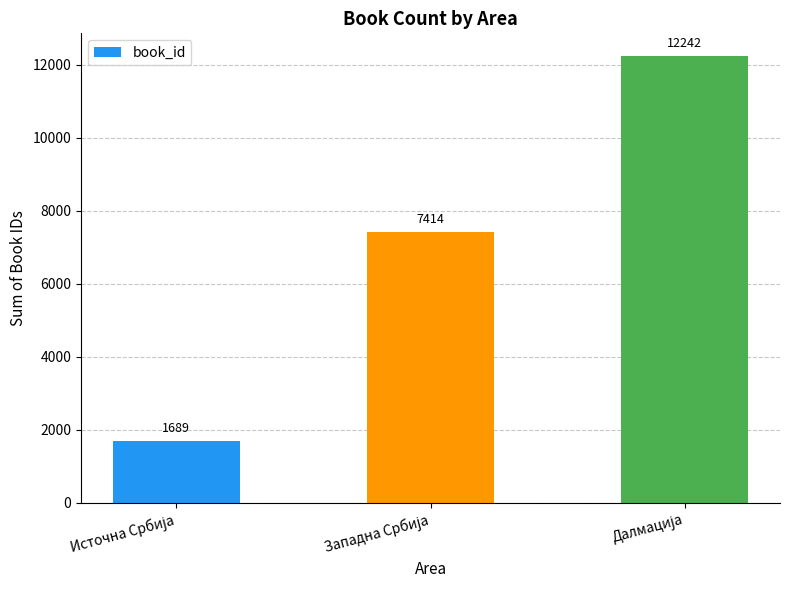

How many values are between 1689 and 12242?

3